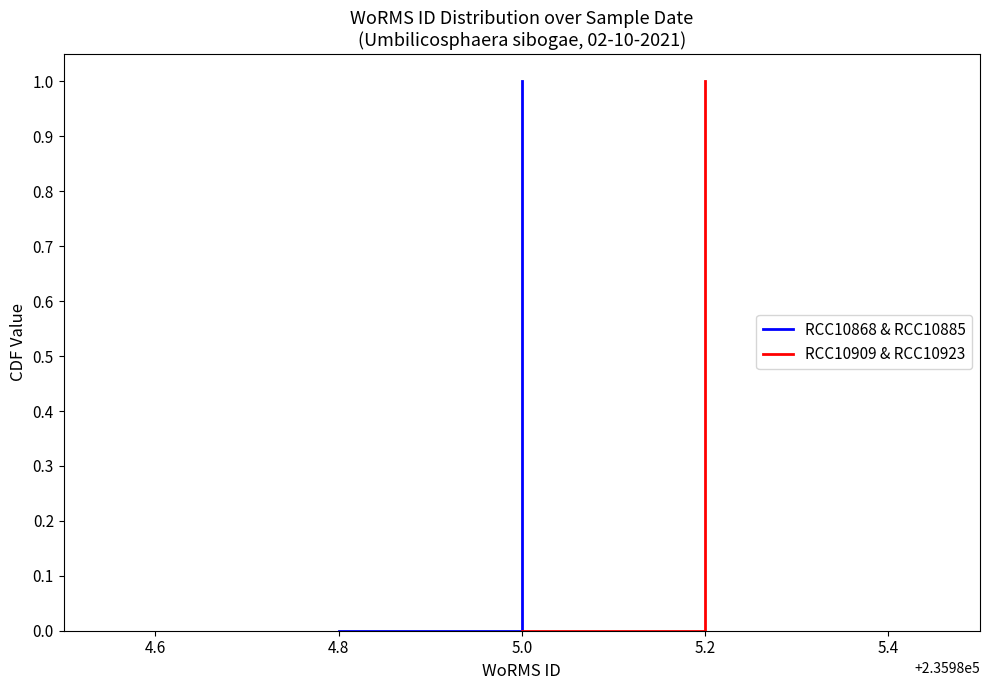

Between 4.4 and 4.6, which series saw the biggest shift?

RCC10868 & RCC10885